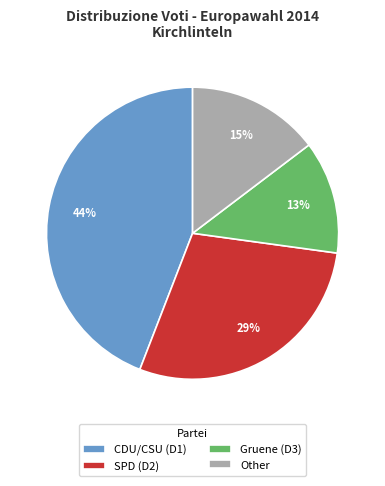

Which slice is the smallest?

Gruene (D3)